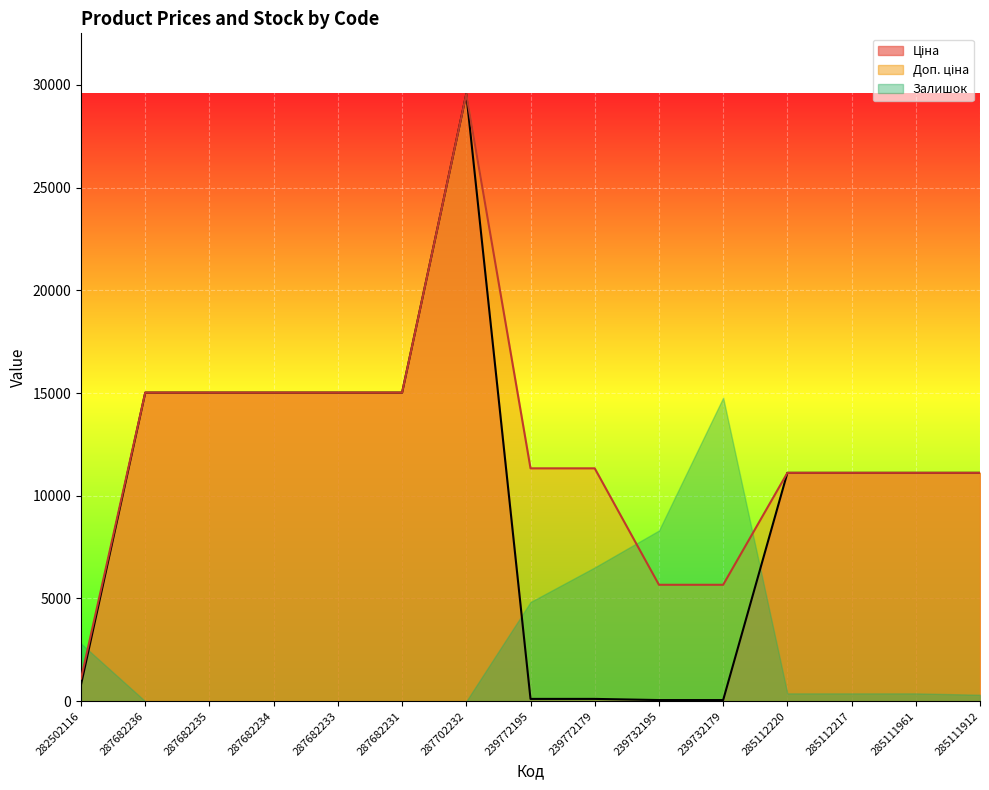

What is the total value across all series at 239732195?

14031.5